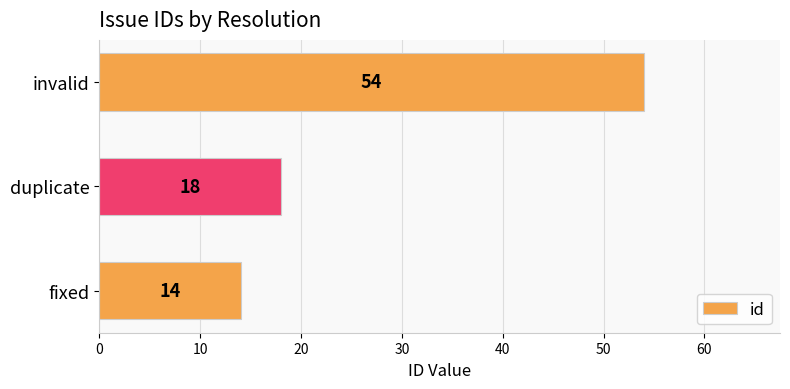

Where is the data nearest to the value 34?

duplicate